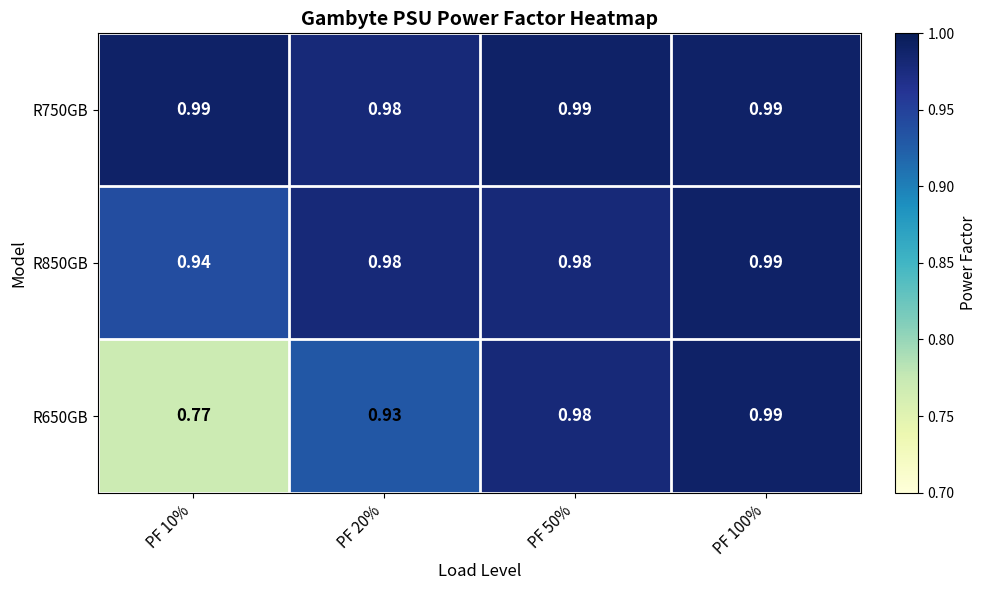

Is the value of R650GB at PF 50% greater than the value of R750GB at PF 10%?

No